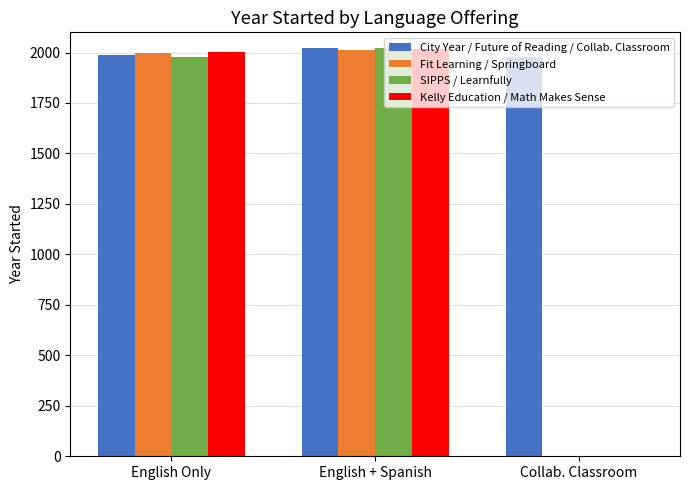

Is it true that SIPPS / Learnfully equals 0 at Collab. Classroom?

True